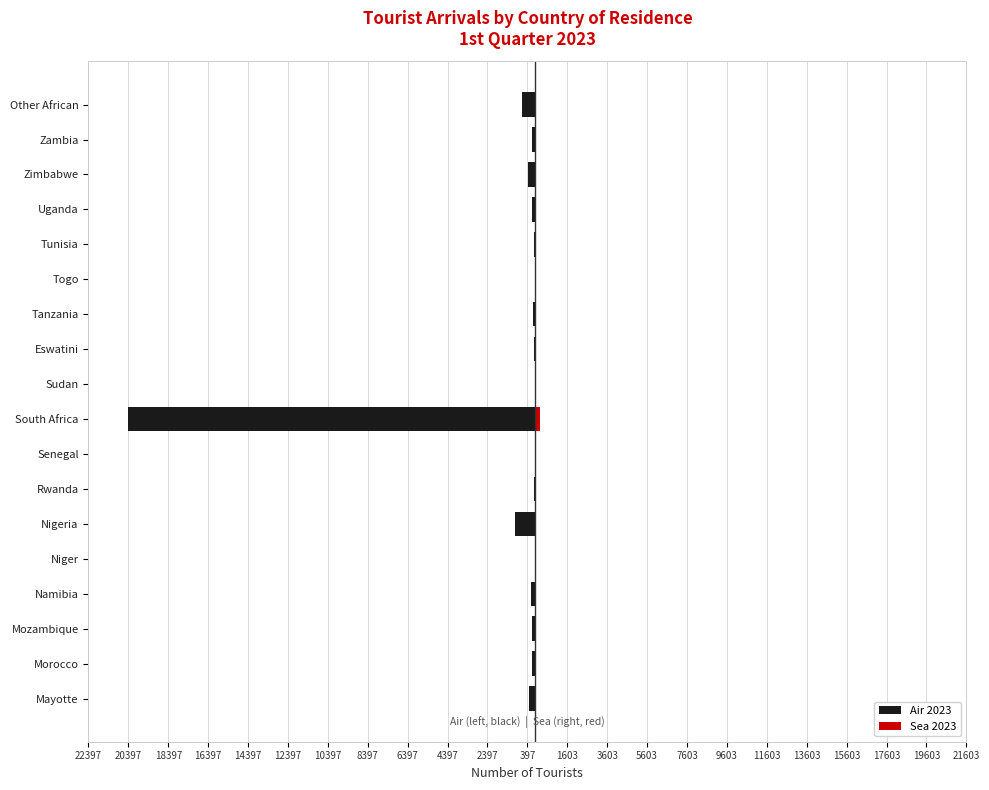

What is the spread (max minus min) of values at Zimbabwe?

371